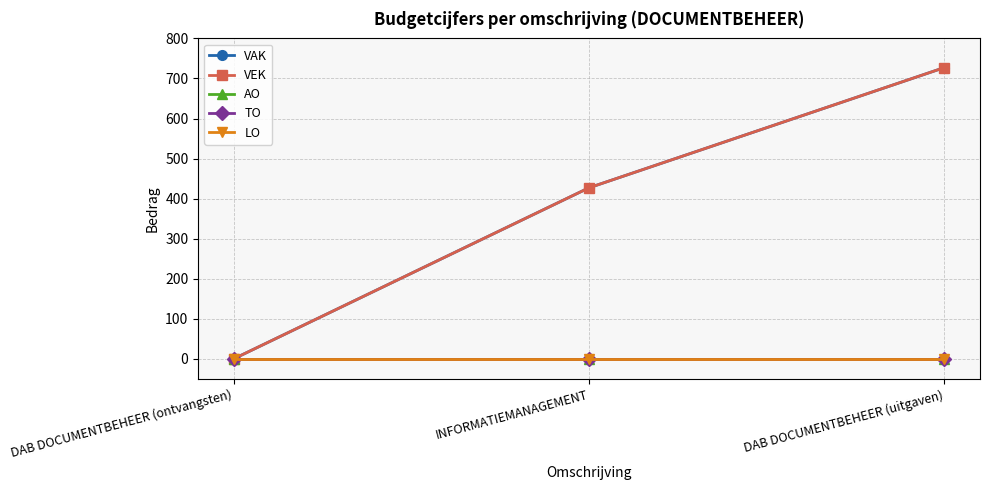

The VEK series shows 343 at DAB DOCUMENTBEHEER (ontvangsten). True or false?

False